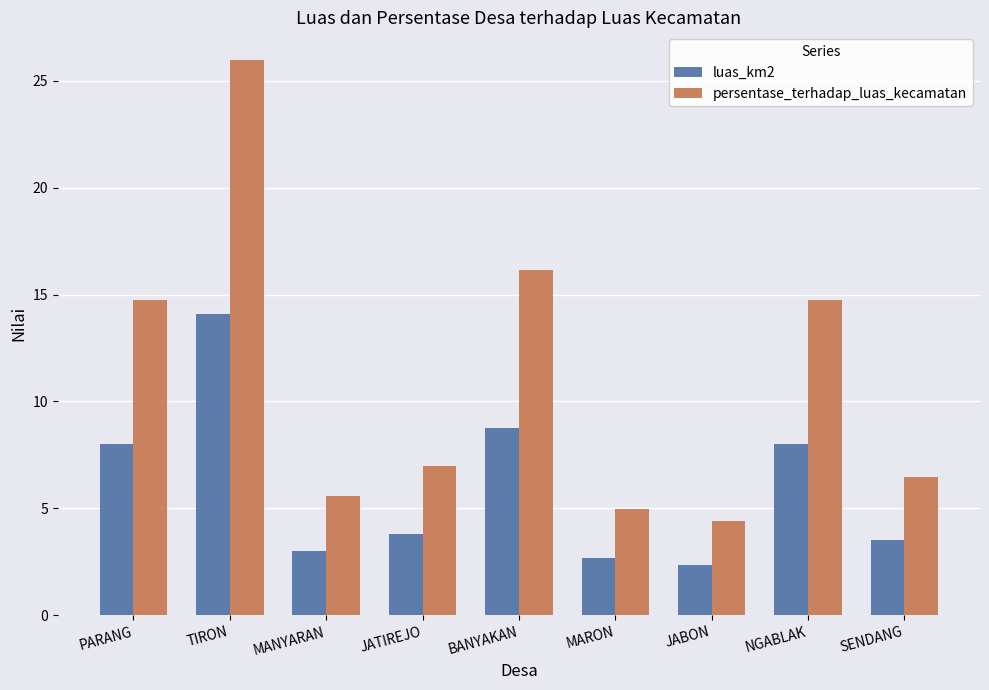

Is the value of luas_km2 at JATIREJO greater than the value of persentase_terhadap_luas_kecamatan at TIRON?

No